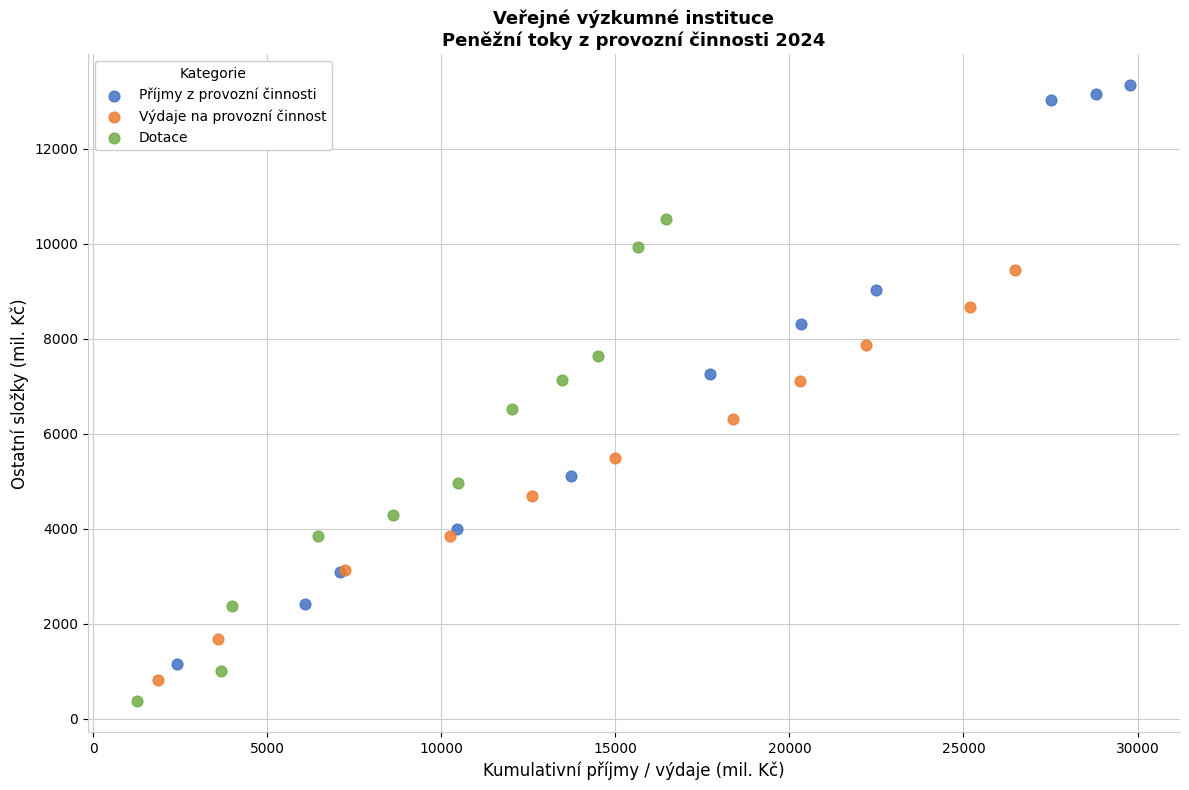

Which series contains the highest Y value?

Příjmy z provozní činnosti